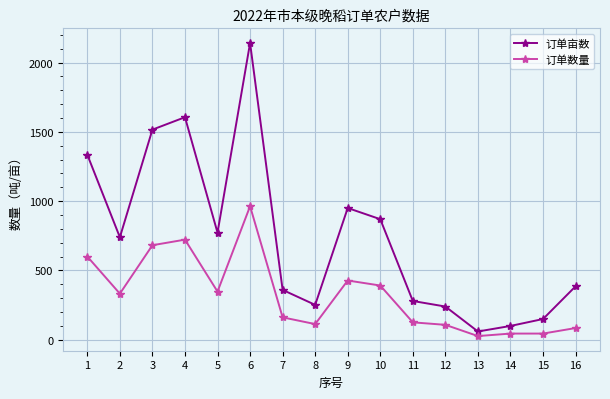

True or false: 订单亩数 has a value of 562.1 at 16.

False